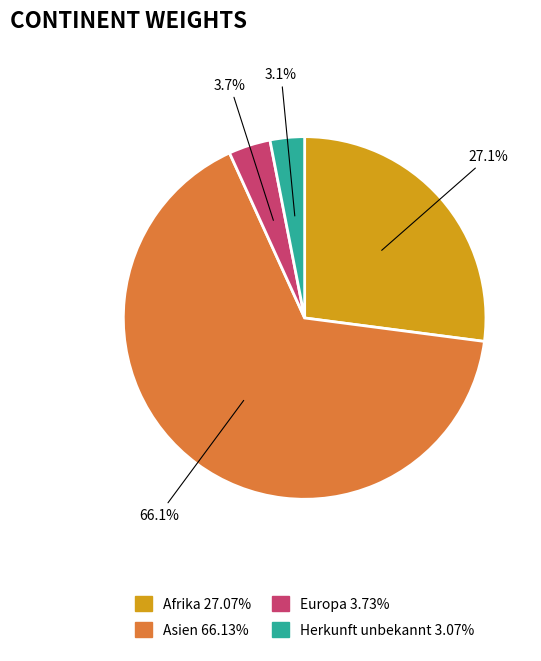

Is there any slice that represents more than half of the pie?

Yes